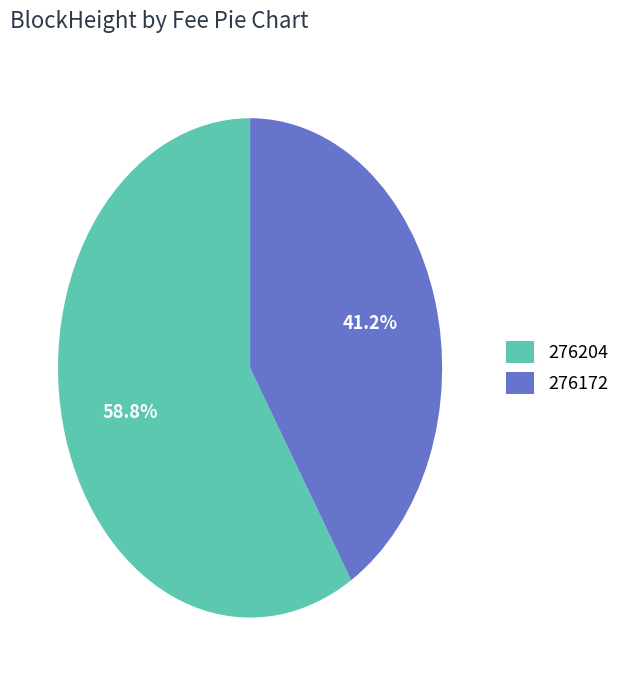

To the nearest percent, what is the combined percentage of 276172 and 276204?

100%